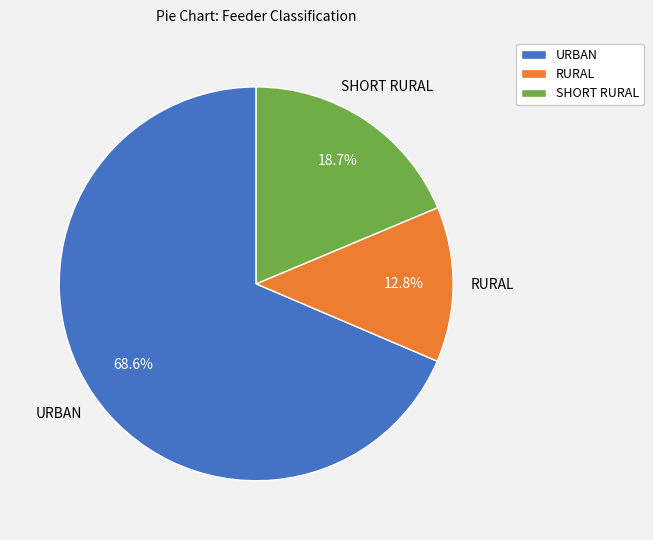

Combined, what portion of the pie is URBAN and SHORT RURAL?

87.2%